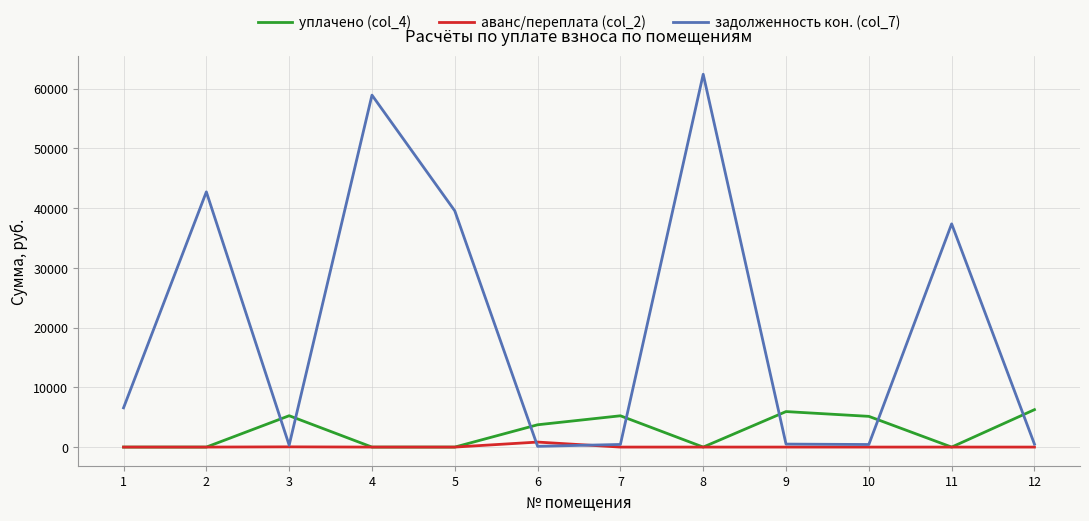

Does the chart display data point markers on the line(s)?

No